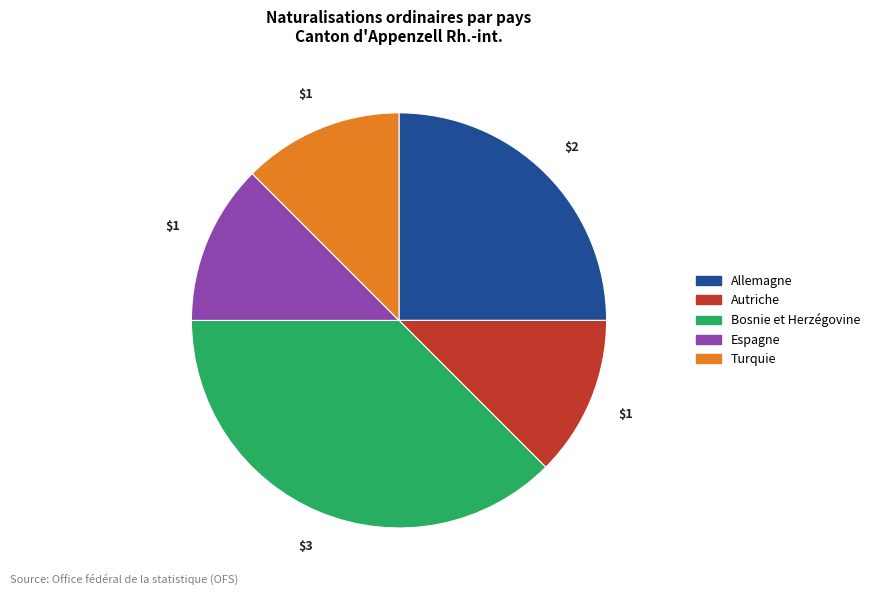

Does any single category account for the majority?

No